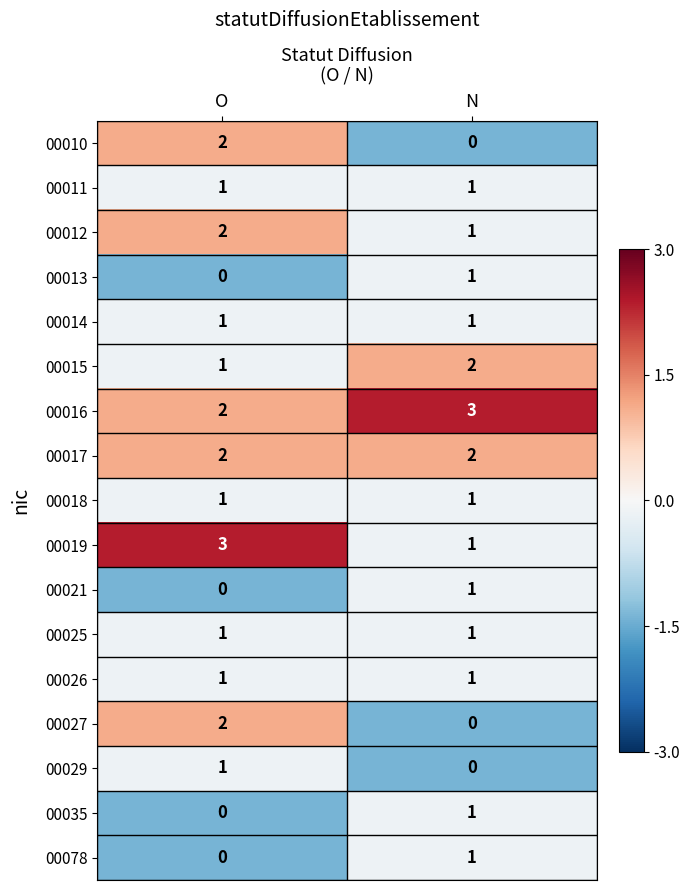

The value of 00016 at O is 2. True or false?

True